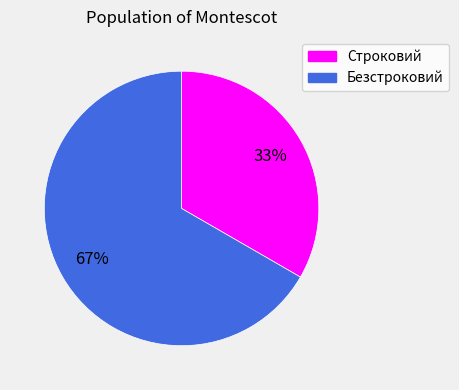

To the nearest percent, what percentage of the pie is Строковий?

33%